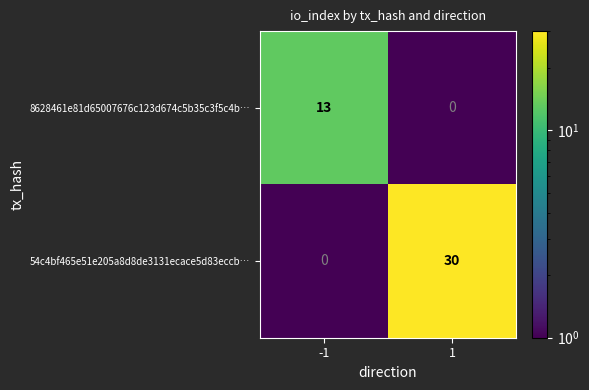

Reading right to left, extract all data points from this chart.

8628461e81d65007676c123d674c5b35c3f5c4b…: 0	13
54c4bf465e51e205a8d8de3131ecace5d83eccb…: 30	0